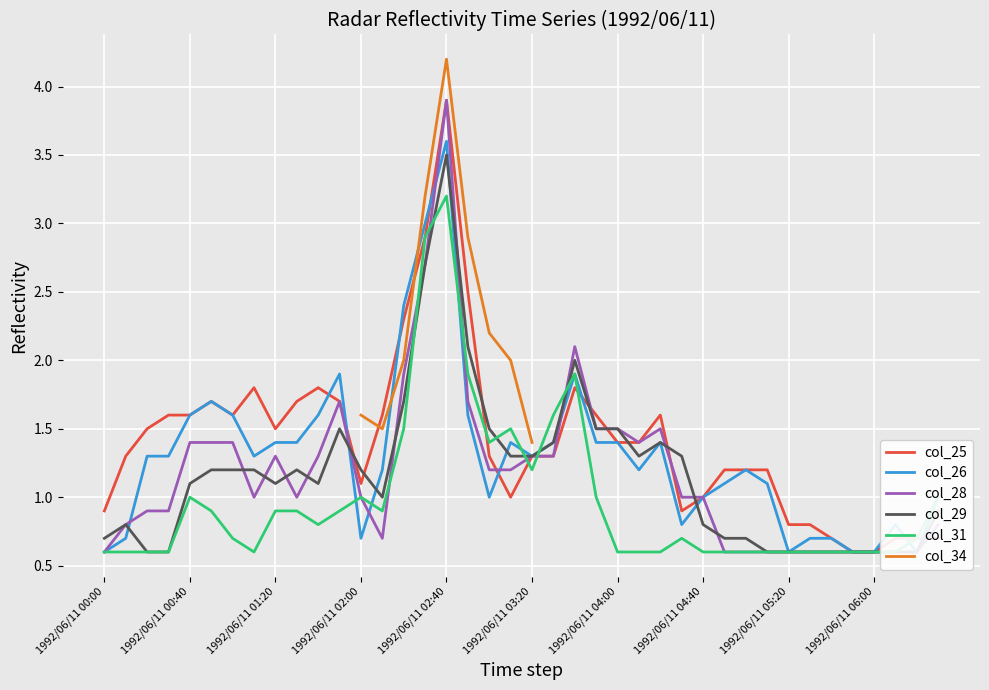

Which has a higher value, 38 or 15?

15